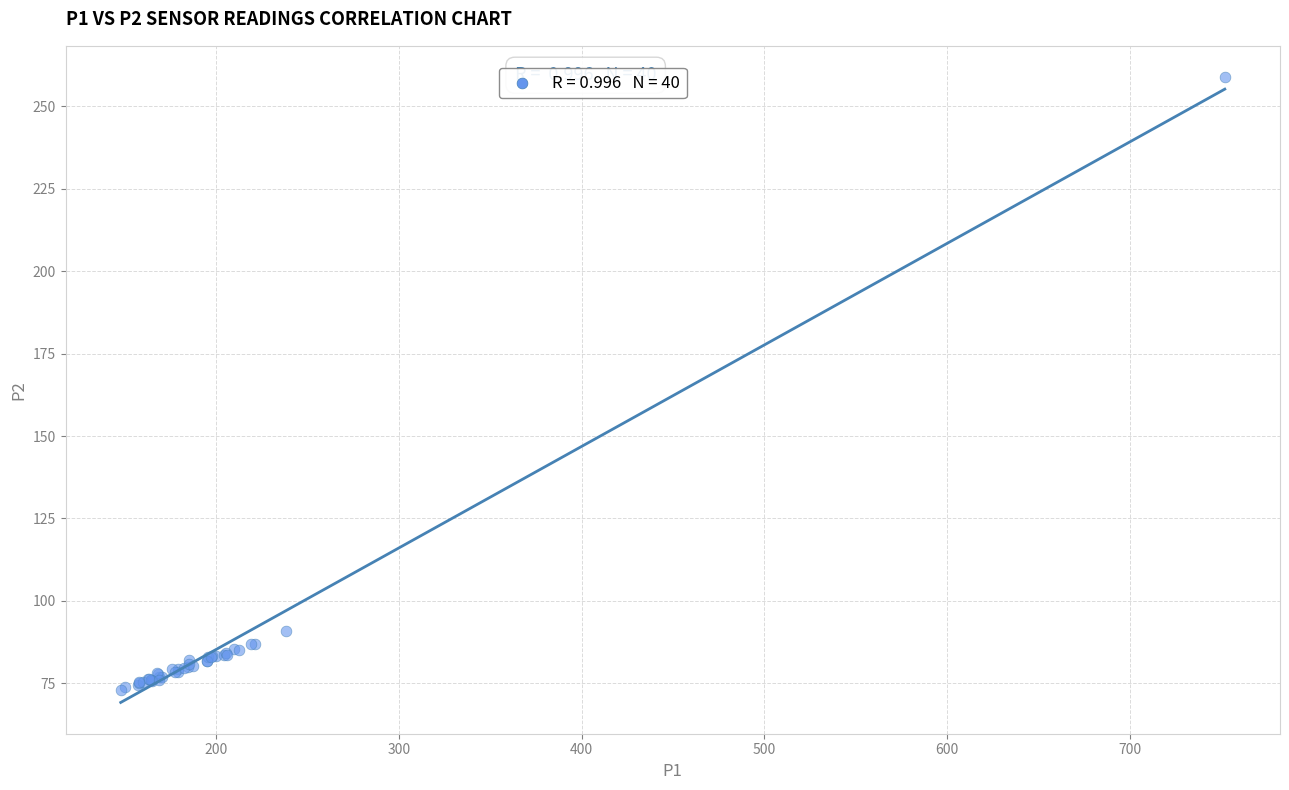

What Y value in the scatter plot is closest to 165?

90.7